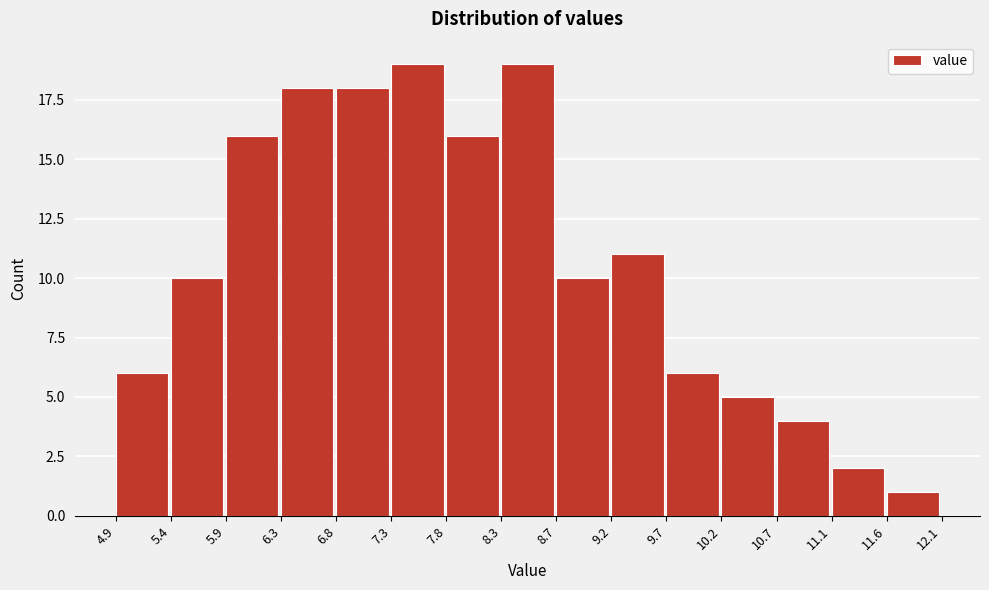

Reading left to right, transcribe this chart: for each bar, give the range it covers on the x-axis and its height. The values are not printed on the chart, so give them approximately, as read against the axis.

4.9 to 5.4: 6
5.4 to 5.9: 10
5.9 to 6.3: 16
6.3 to 6.8: 18
6.8 to 7.3: 18
7.3 to 7.8: 19
7.8 to 8.3: 16
8.3 to 8.7: 19
8.7 to 9.2: 10
9.2 to 9.7: 11
9.7 to 10.2: 6
10.2 to 10.7: 5
10.7 to 11.1: 4
11.1 to 11.6: 2
11.6 to 12.1: 1